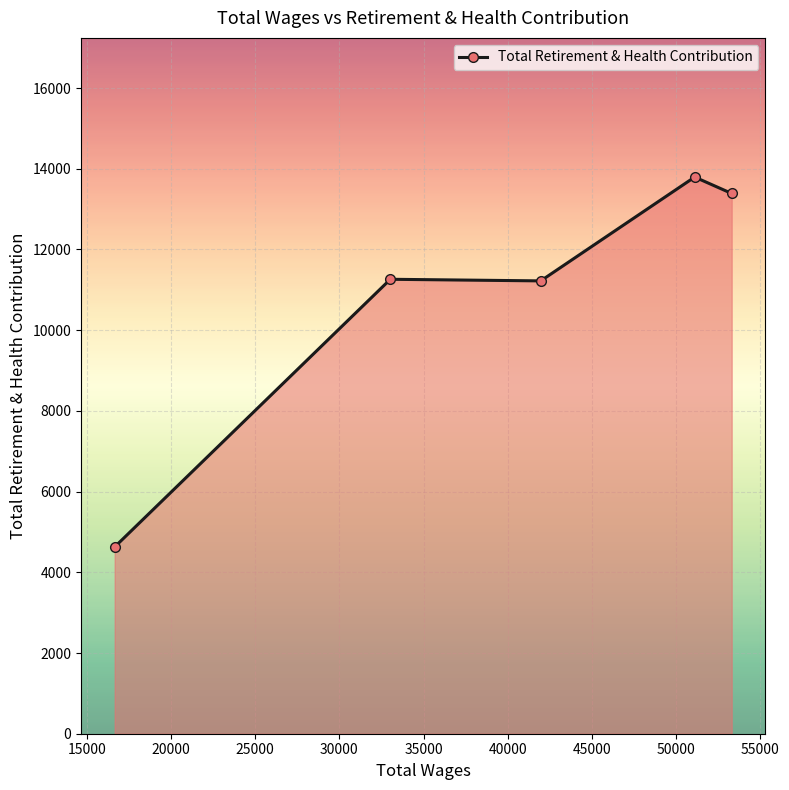

What is the maximum value shown in the chart?

13794